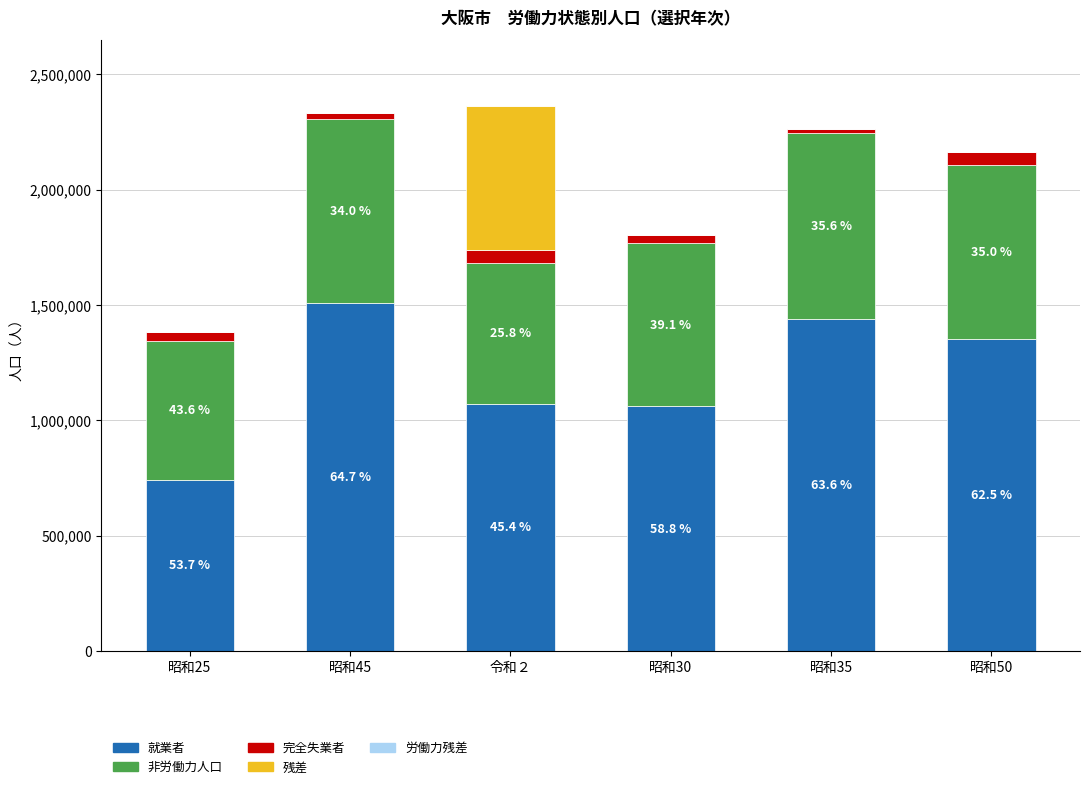

What is the average value of the 非労働力人口 series?

712276